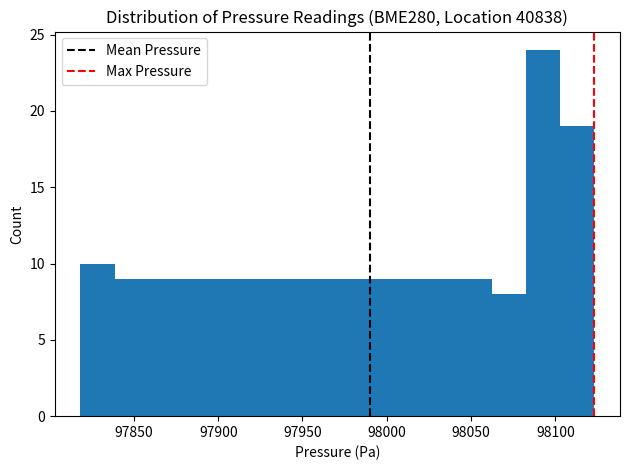

Reading left to right, transcribe this chart: for each bar, give the range it covers on the x-axis and its height. Neither the bar edges nor the heights are printed on the chart, so give them approximately, as read against the axes.

97820 to 97840: 10
97840 to 97860: 9
97860 to 97880: 9
97880 to 97900: 9
97900 to 97920: 9
97920 to 97940: 9
97940 to 97960: 9
97960 to 97980: 9
97980 to 98000: 9
98000 to 98020: 9
98020 to 98040: 9
98040 to 98060: 9
98060 to 98085: 8
98085 to 98105: 24
98105 to 98125: 19